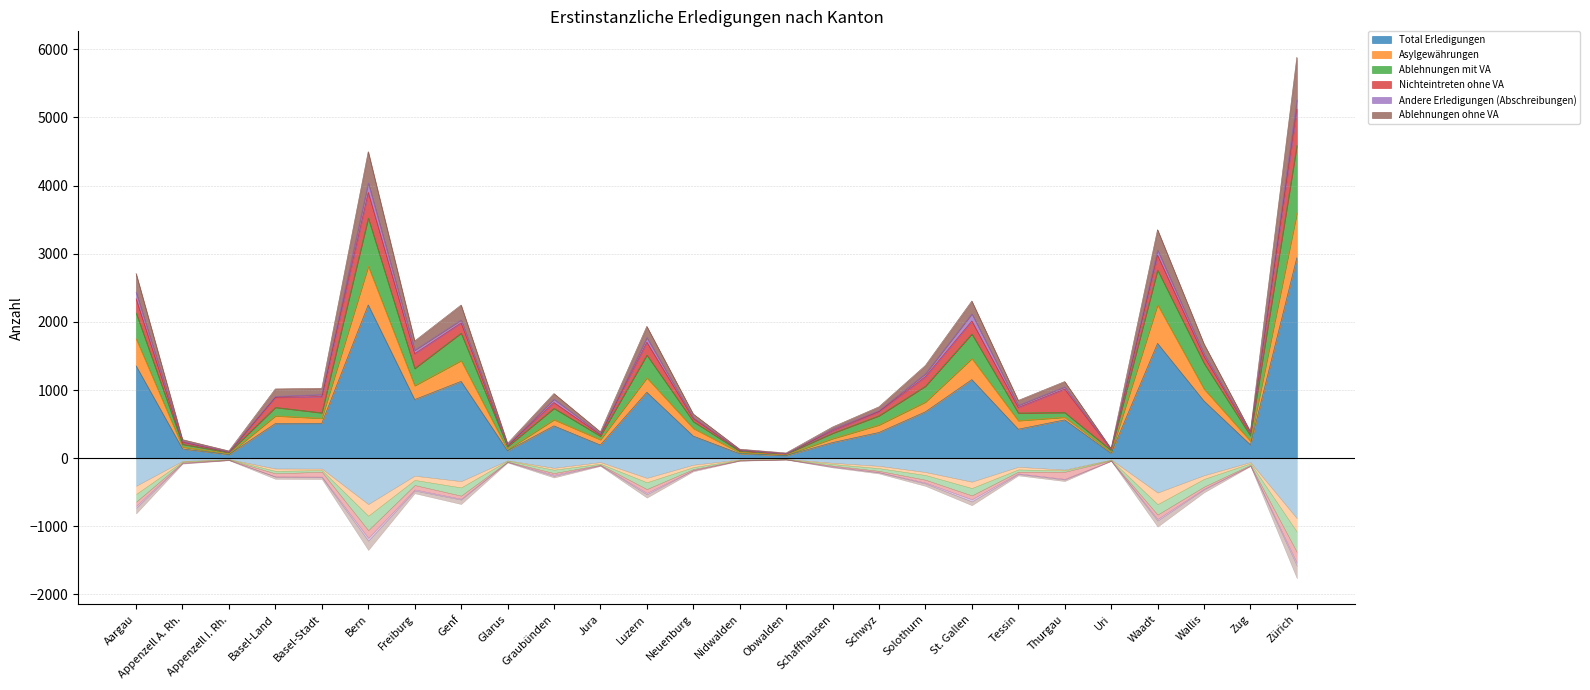

Does the chart display data point markers on the line(s)?

No